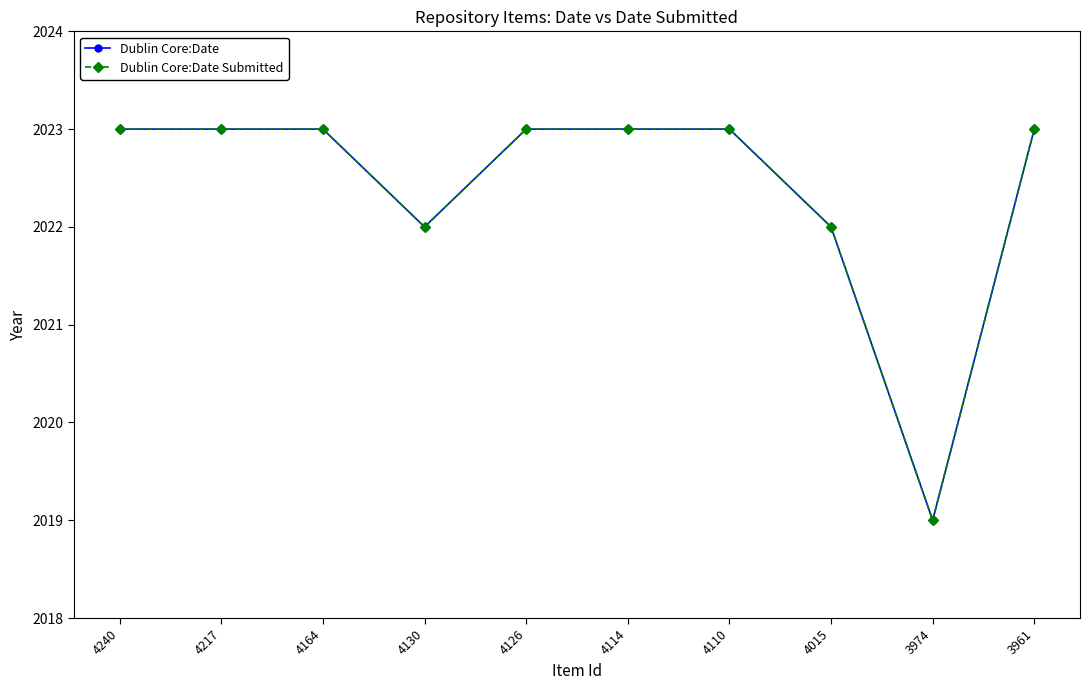

What is the sum of the Dublin Core:Date values at 3974 and 4126?

4042